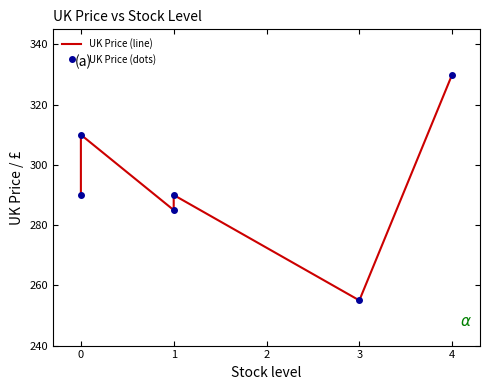

What position from the right is 2?

3